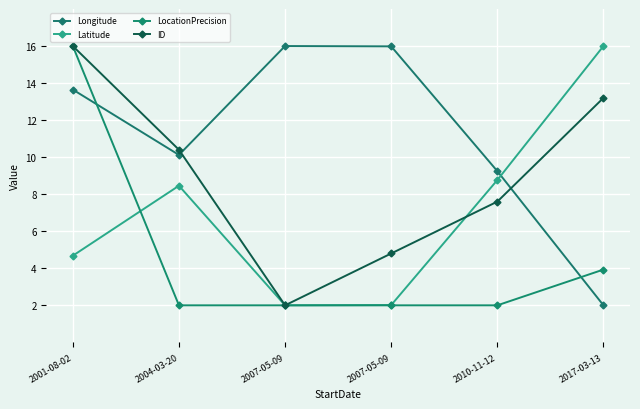

Reading right to left, what are all the values shown in this chart?

Longitude: 2.0	9.2	16.0	16.0	10.1	13.6
Latitude: 16.0	8.8	2.0	2.0	8.5	4.7
LocationPrecision: 3.9	2.0	2.0	2.0	2.0	16.0
ID: 13.2	7.6	4.8	2.0	10.4	16.0